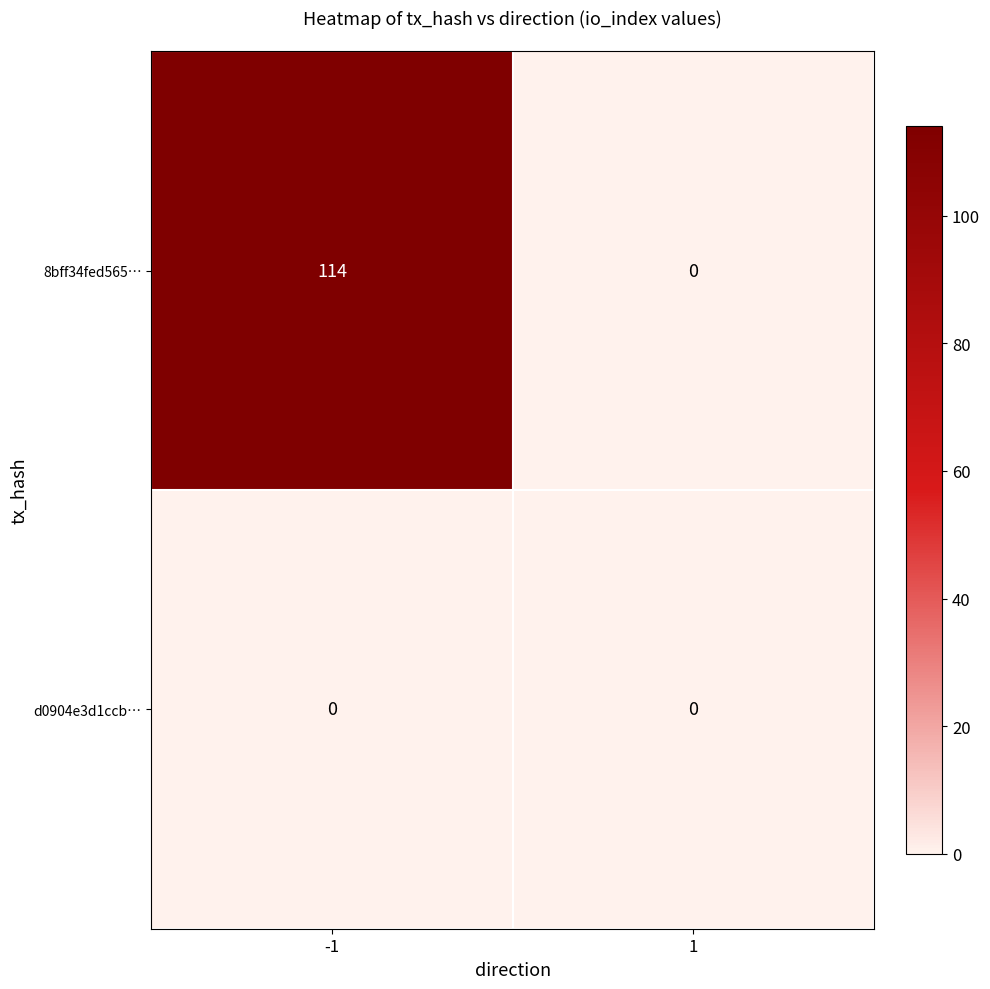

Reading left to right, list all the values displayed in this chart.

8bff34fed565…: 114	0
d0904e3d1ccb…: 0	0